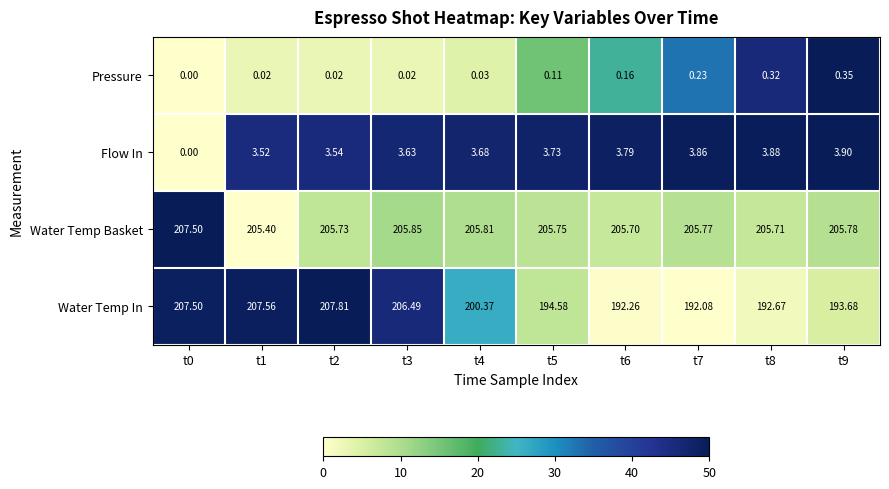

Between t4 and t5, which series saw the biggest shift?

Water Temp In